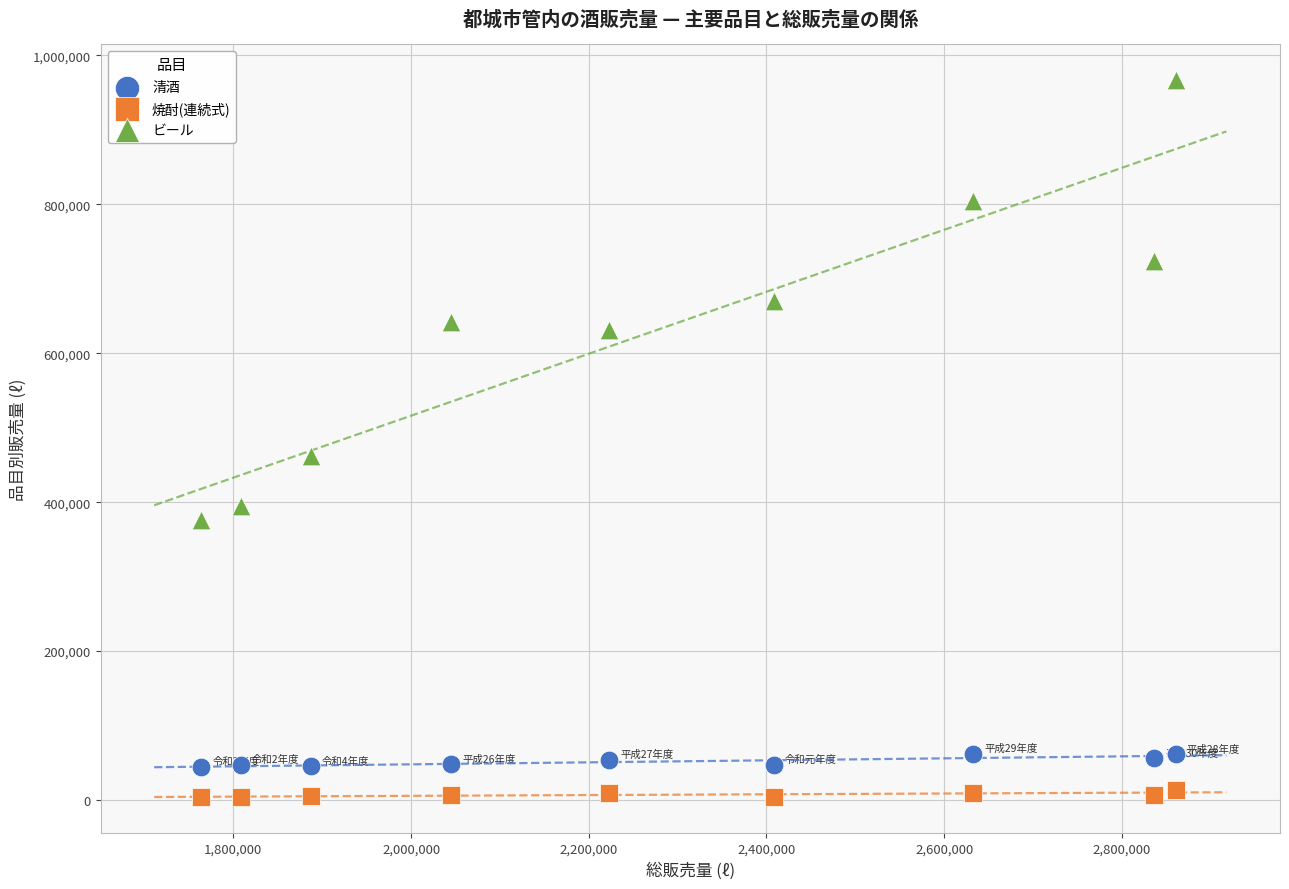

Which series reaches the maximum Y coordinate?

ビール